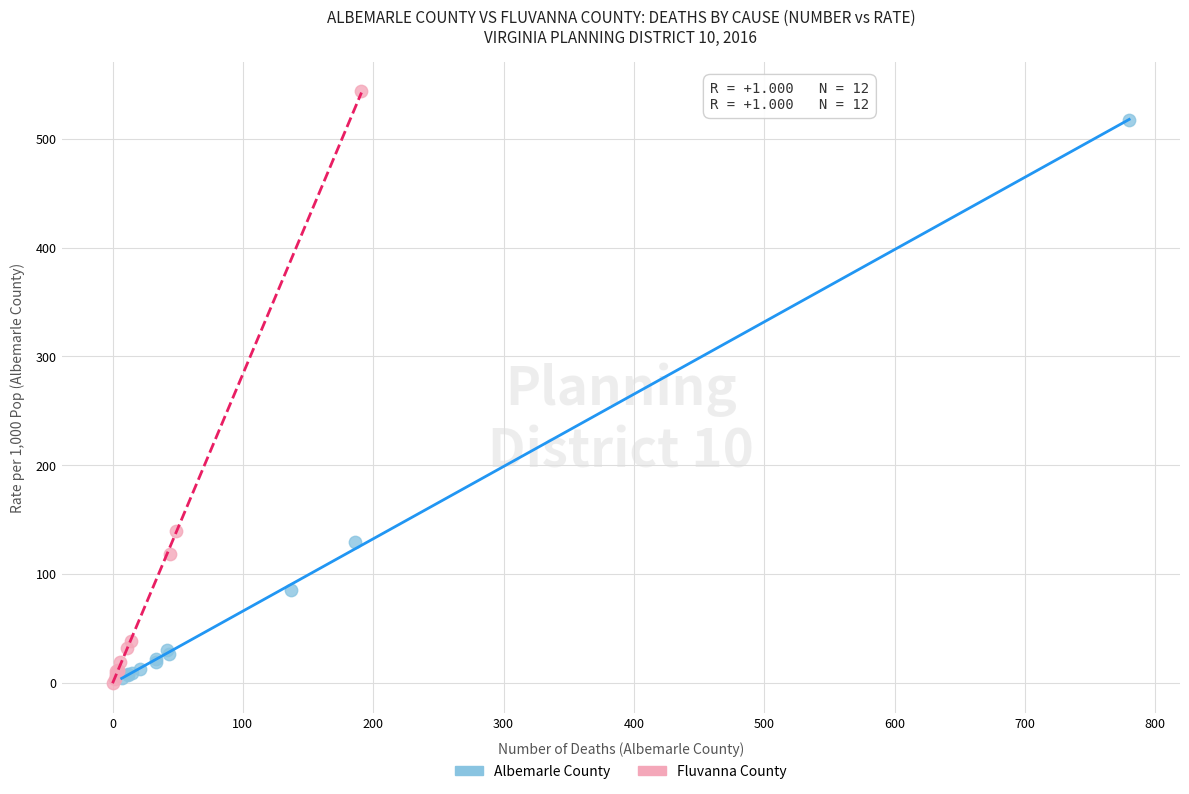

Which series has the largest Y range (max minus min)?

Fluvanna County